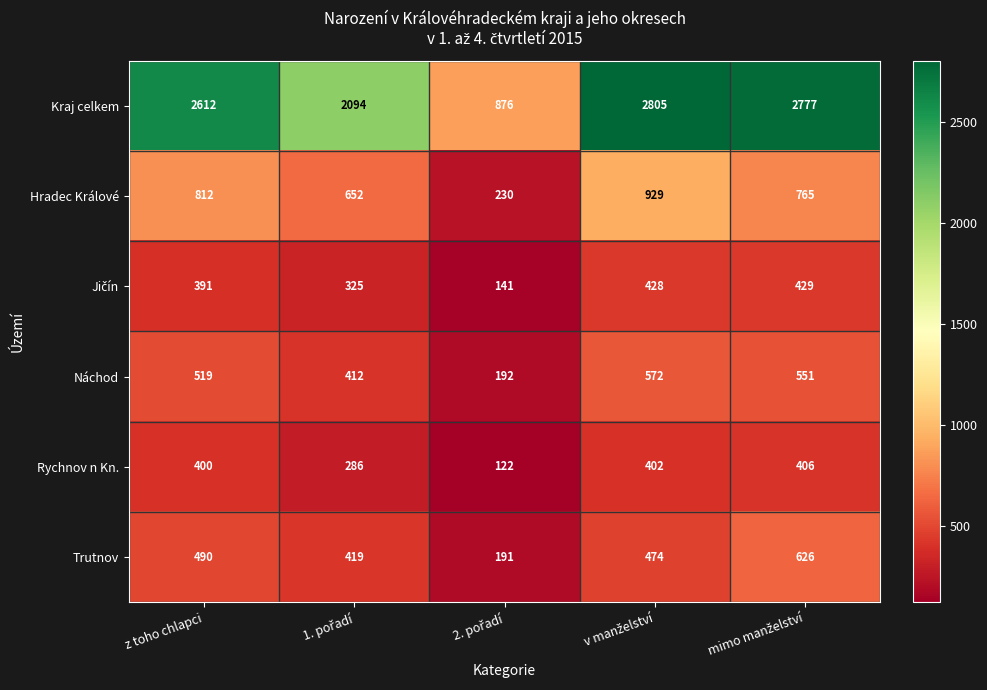

Read the Náchod value at z toho chlapci, to the nearest 5.

520